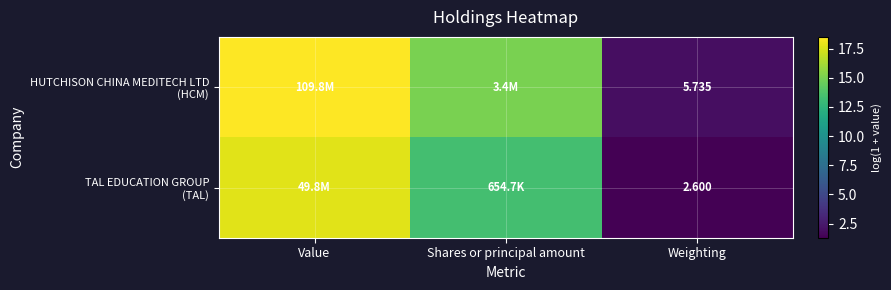

How many values in the HUTCHISON CHINA MEDITECH LTD (HCM) series exceed 15?

2